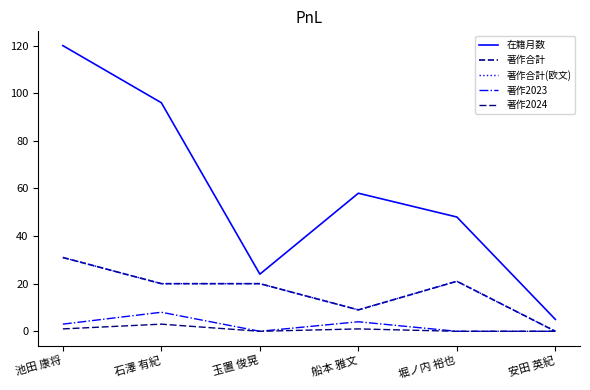

At which label does 在籍月数 reach its minimum?

安田 英紀